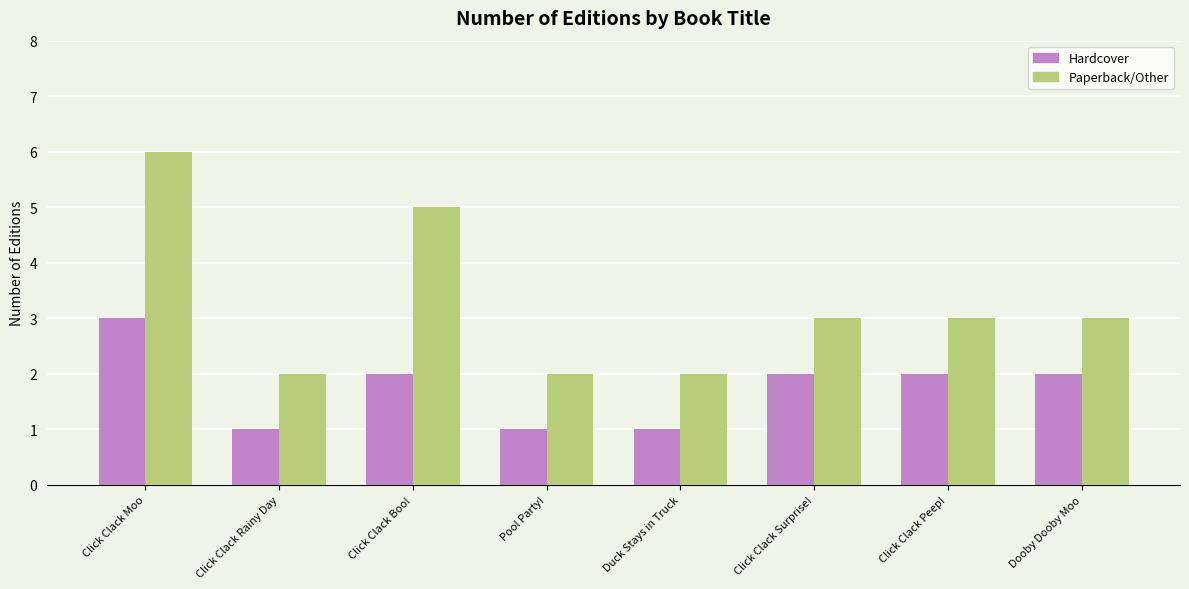

What is the label of the 4th bar from the left?

Pool Party!